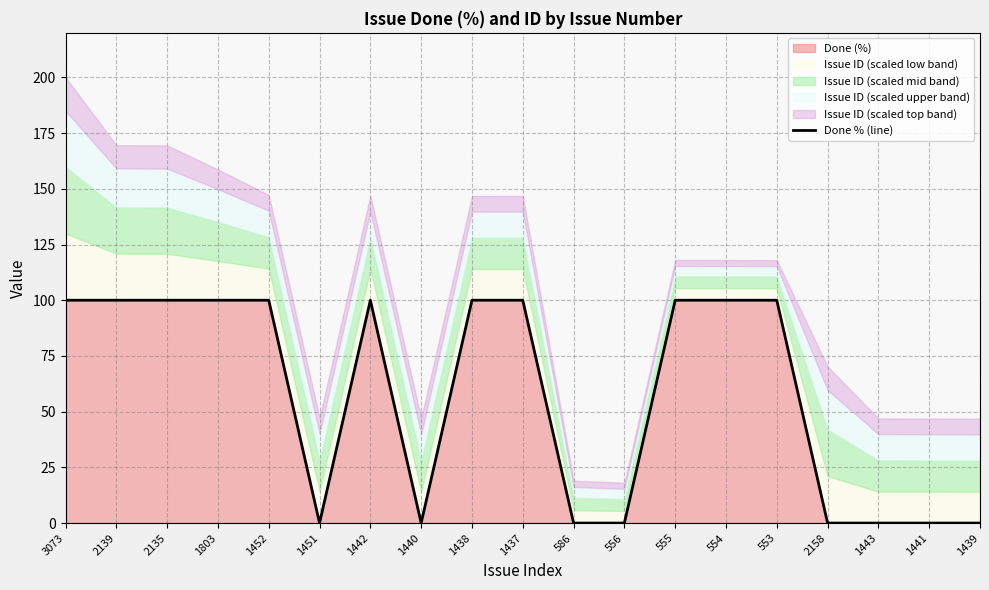

What is the label of the 4th point from the right?

2158